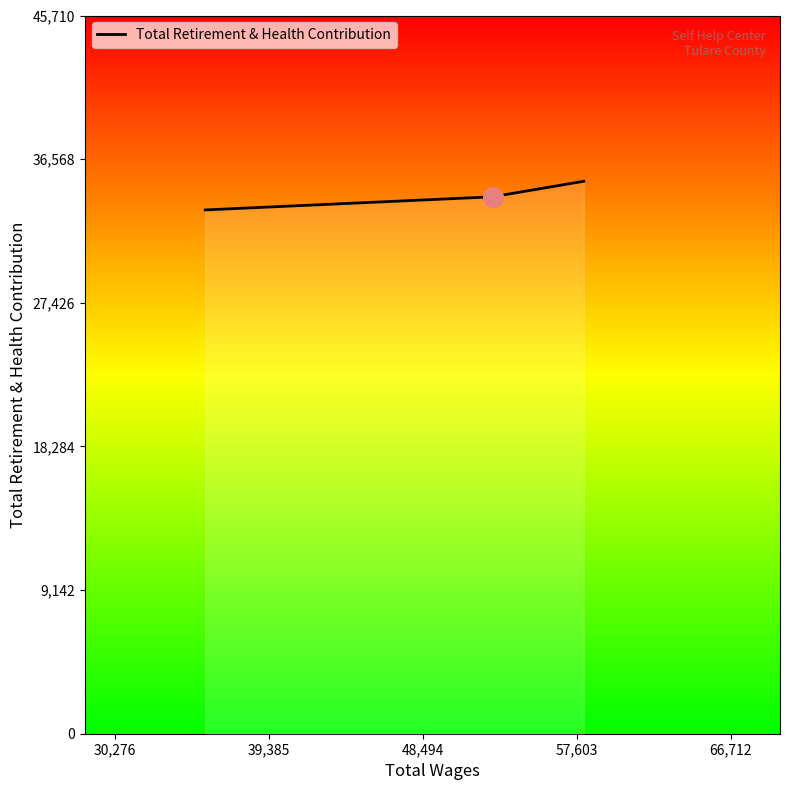

What is the minimum value shown in the chart?

33336